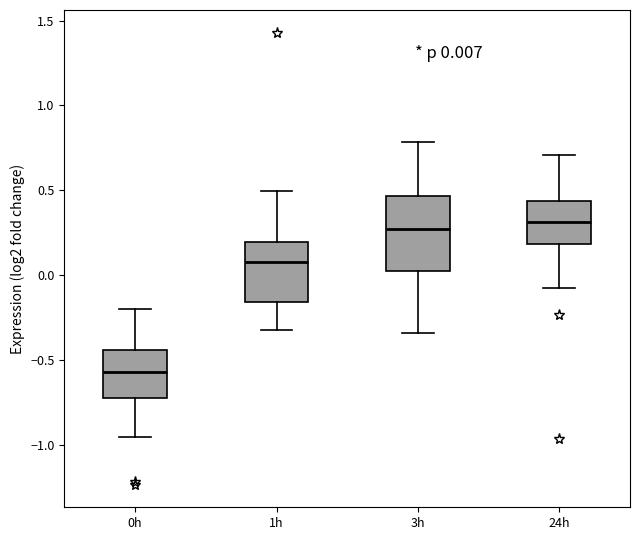

Comparing the boxes themselves (not the whiskers), which one is the tallest?

3h